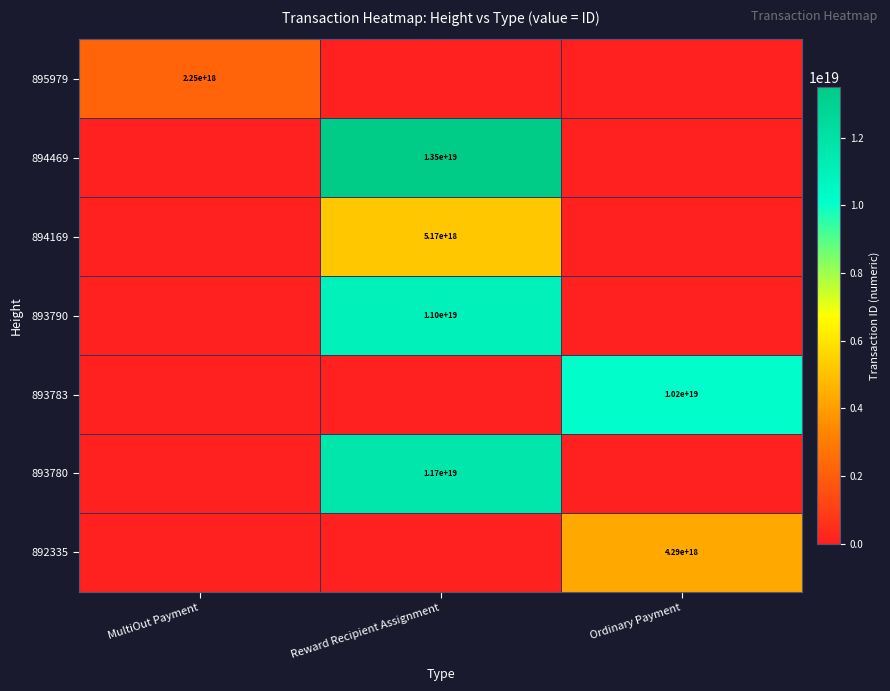

True or false: 895979 has a value of 2250000000000000000 at MultiOut Payment.

True